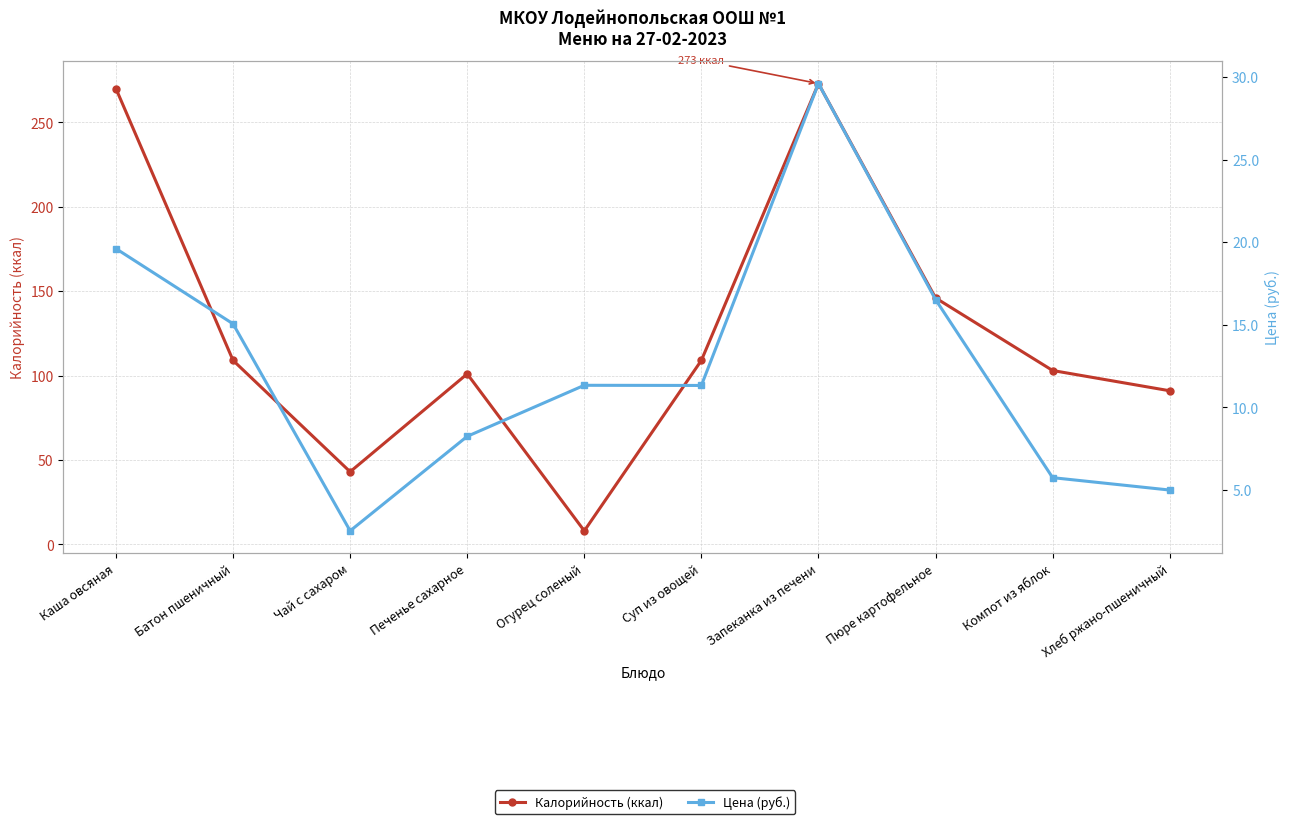

Reading left to right, list all the values displayed in this chart.

Калорийность (ккал): 270.0	109.0	43.0	101.0	8.0	109.0	273.0	146.0	103.0	91.0
Цена (руб.): 19.6	15.1	2.5	8.2	11.3	11.3	29.6	16.5	5.8	5.0